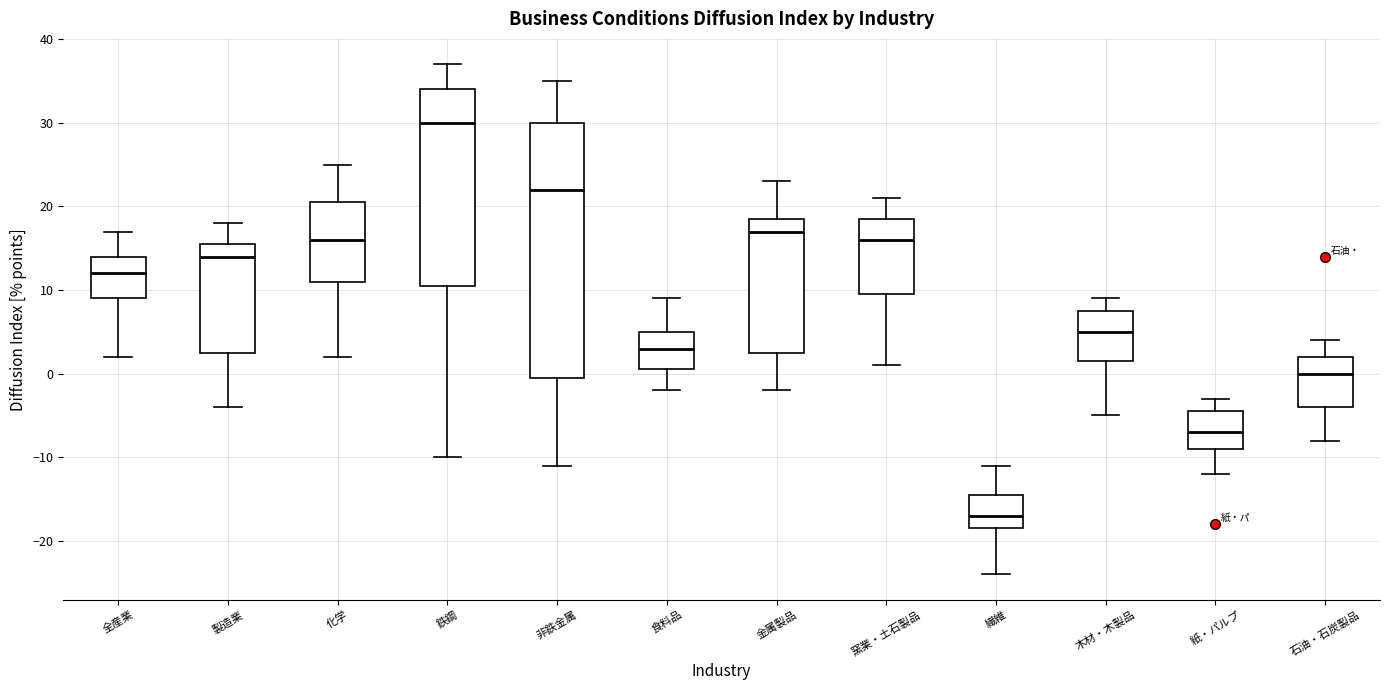

Reading left to right, read every box against the y-axis: the position of its median line, the range the box covers, and the ends of its whiskers. The values are not printed on the chart, so give them approximately, as read against the axis.

全産業: median 12, box 9 to 14, whiskers 2 to 17
製造業: median 14, box 3 to 16, whiskers -4 to 18
化学: median 16, box 11 to 21, whiskers 2 to 25
鉄鋼: median 30, box 11 to 34, whiskers -10 to 37
非鉄金属: median 22, box 0 to 30, whiskers -11 to 35
食料品: median 3, box 1 to 5, whiskers -2 to 9
金属製品: median 17, box 3 to 19, whiskers -2 to 23
窯業・土石製品: median 16, box 10 to 19, whiskers 1 to 21
繊維: median -17, box -18 to -14, whiskers -24 to -11
木材・木製品: median 5, box 2 to 8, whiskers -5 to 9
紙・パルプ: median -7, box -9 to -4, whiskers -12 to -3
石油・石炭製品: median 0, box -4 to 2, whiskers -8 to 4